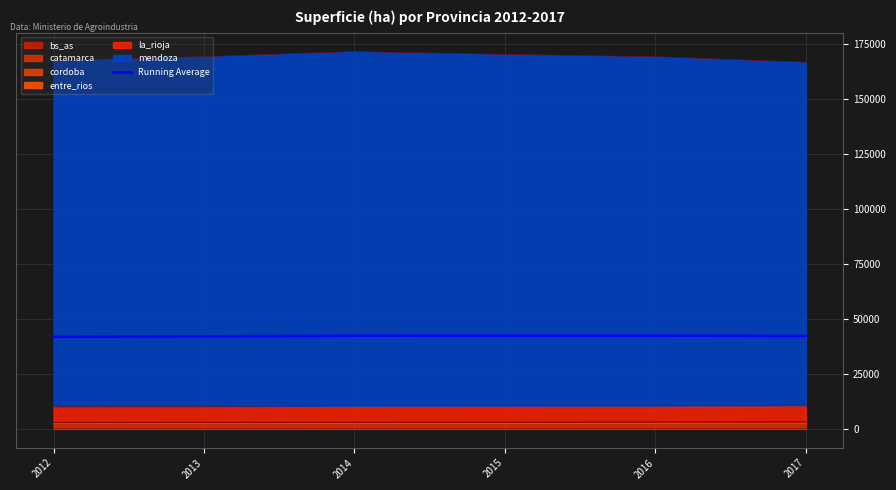

How many points are higher than both their immediate neighbors (excluding endpoints)?

1